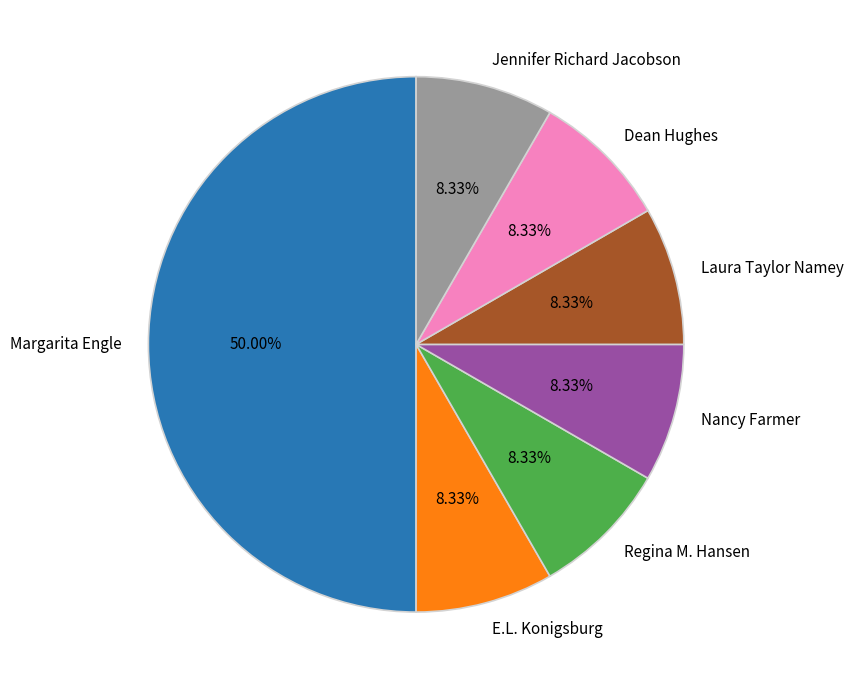

Does Nancy Farmer represent more than half of the total?

No